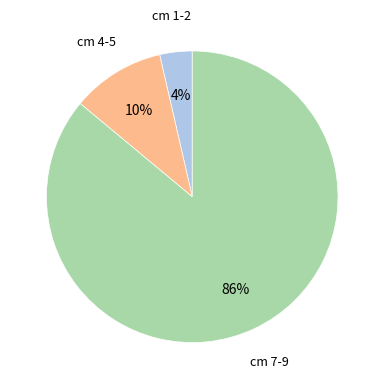

Is there any slice that represents more than half of the pie?

Yes